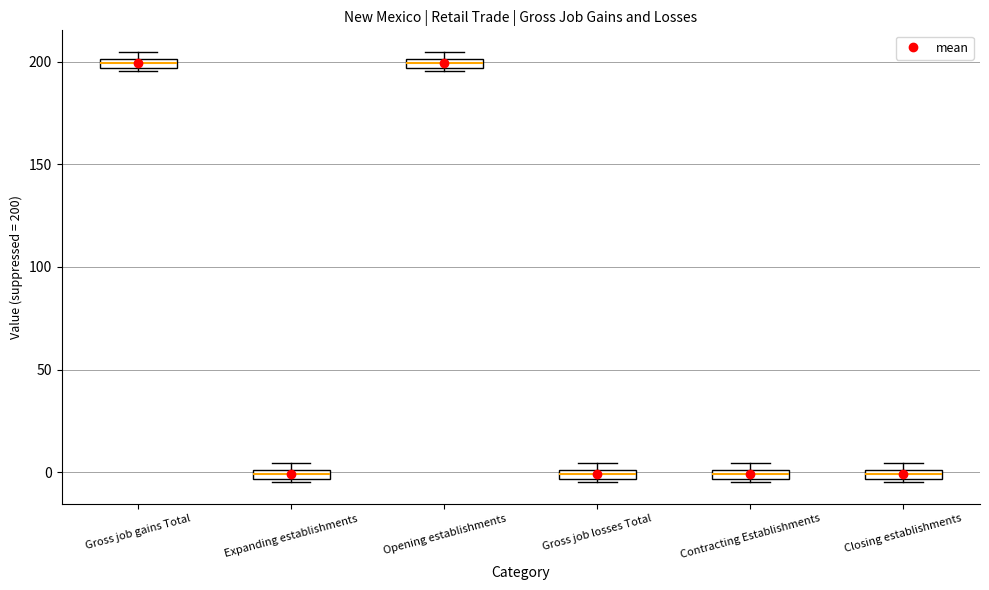

Where is the lower edge of the box for Closing establishments on the y-axis? The values are not printed on the chart, so give them approximately, as read against the axis.

-5